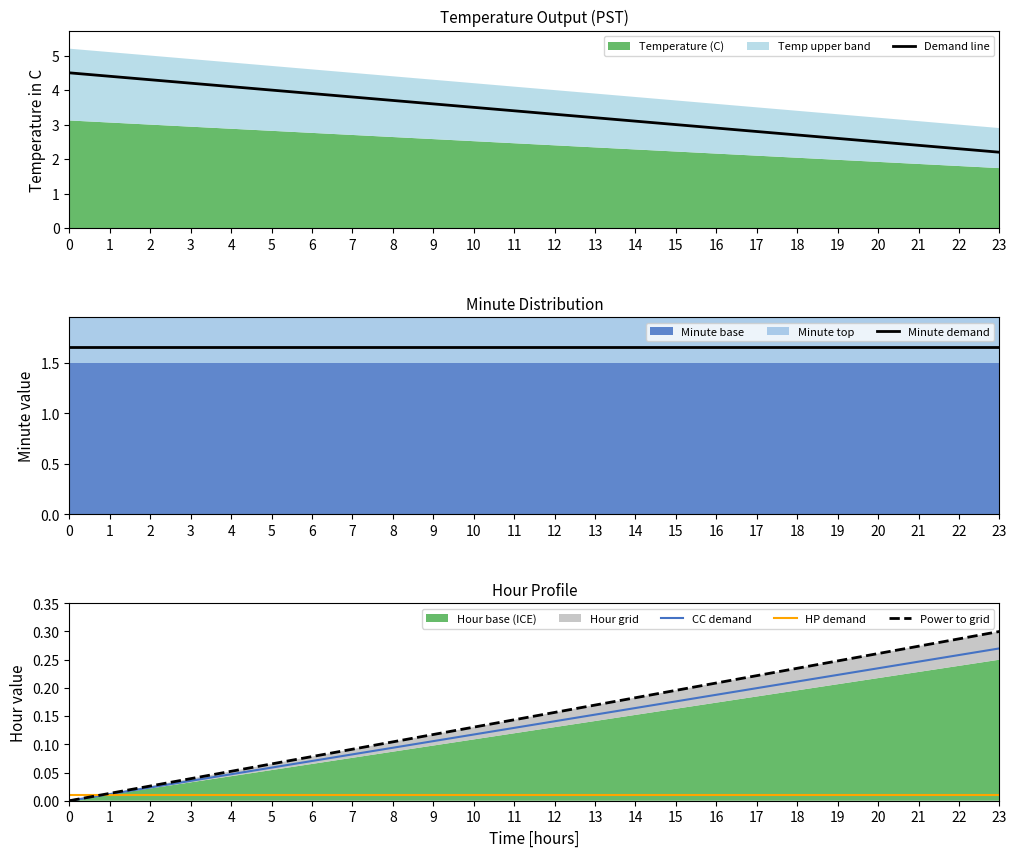

What is the difference between the maximum and second lowest values in the Power to grid series?

0.3